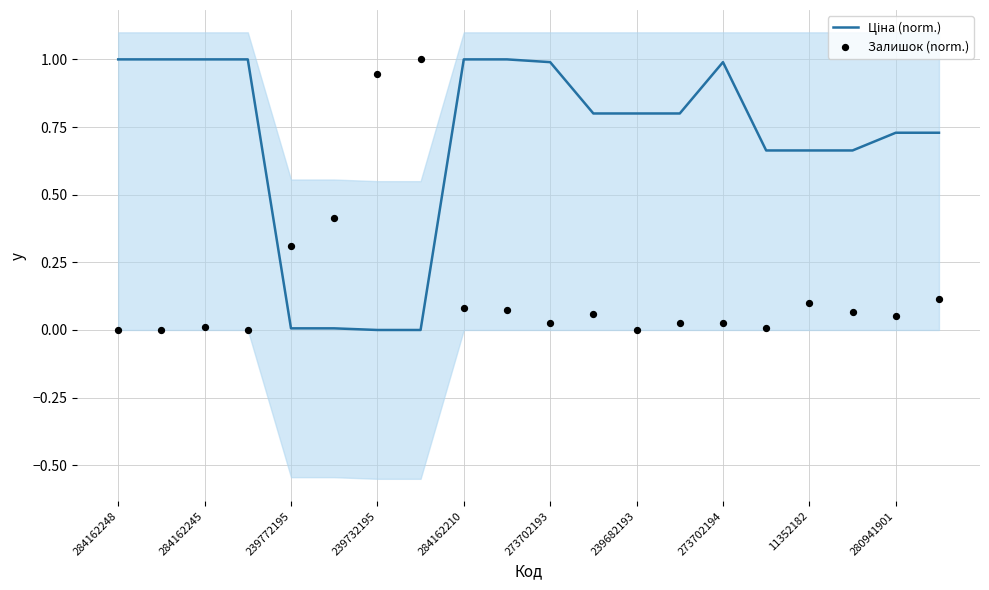

At how many categories does at least one series exceed 0?

20